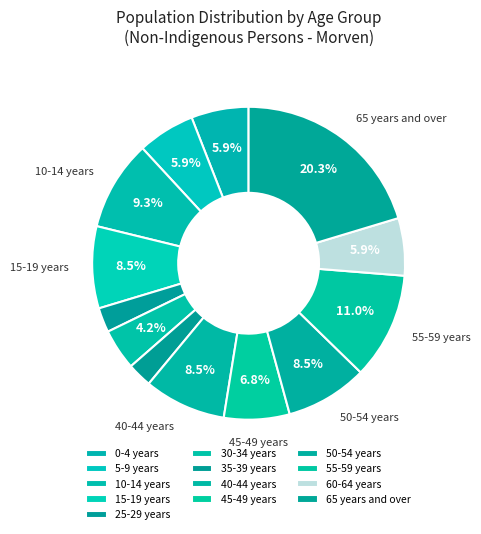

Is the sum of 55-59 years and 25-29 years greater than half?

No